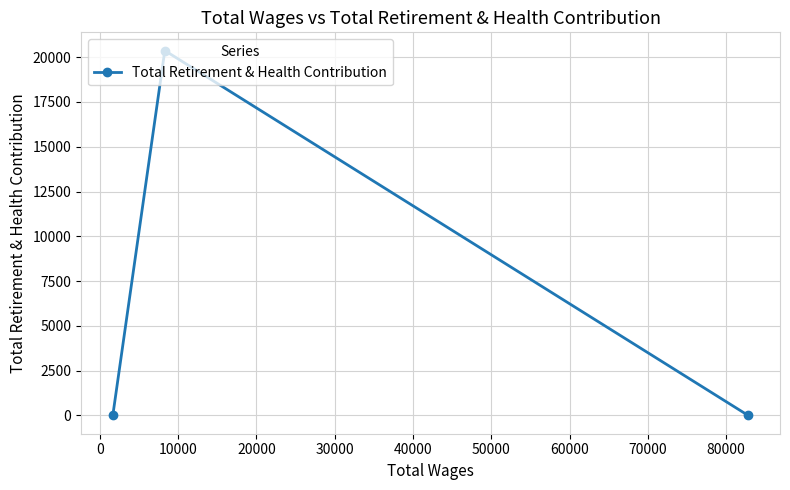

What is the average value?

6789